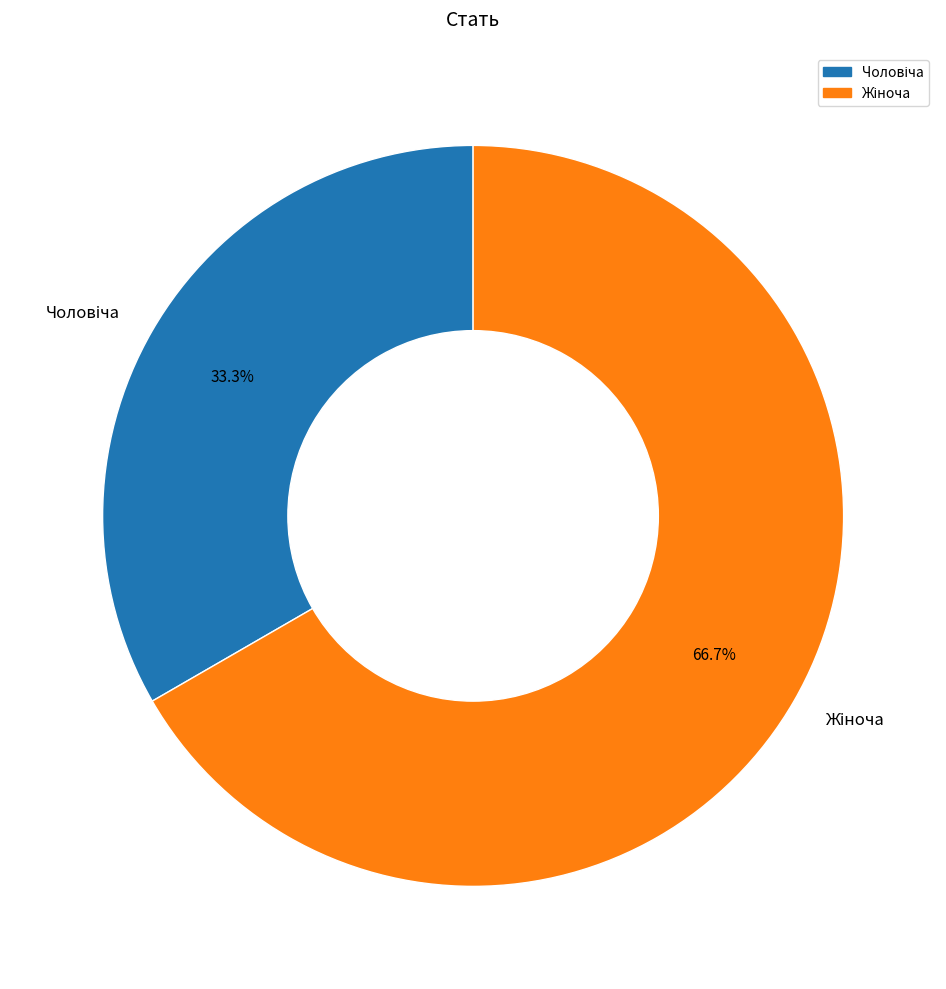

Is there a majority slice in this chart?

Yes